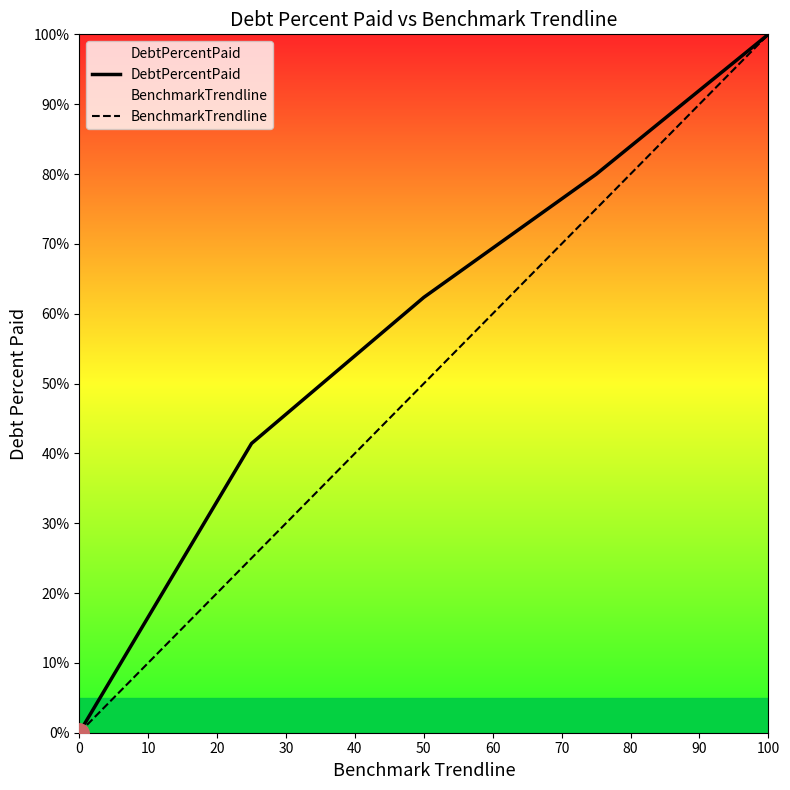

What are all the series names shown in the legend?

DebtPercentPaid, BenchmarkTrendline